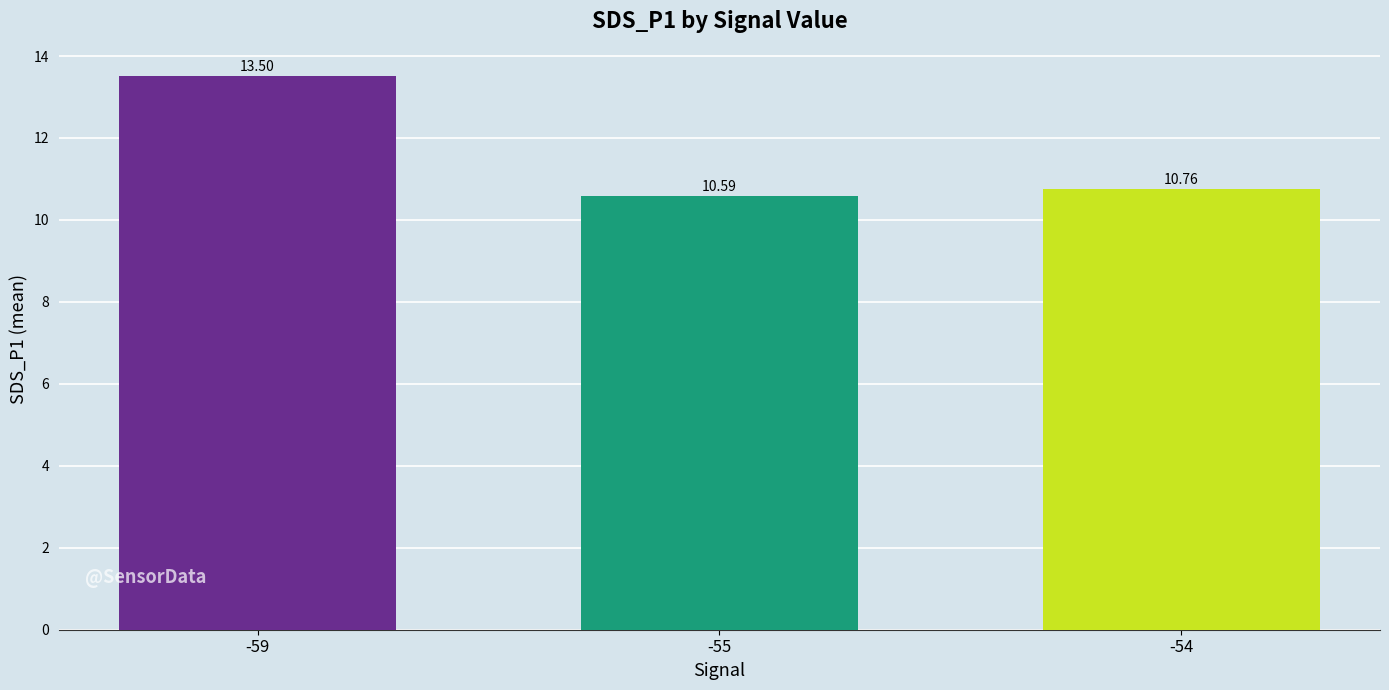

Does the chart contain any negative values?

No